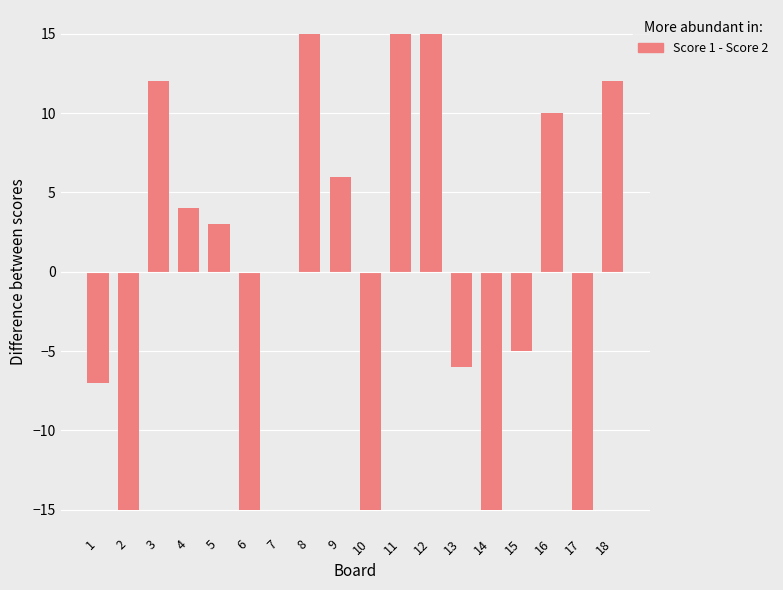

What is the maximum value shown in the chart?

15